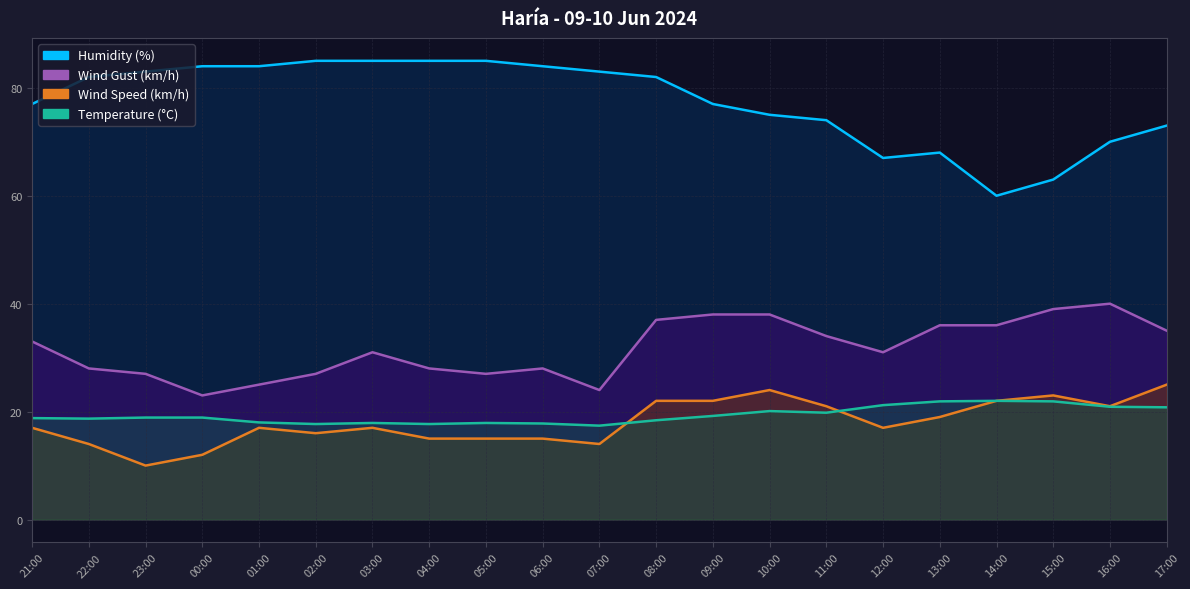

True or false: Wind Gust (km/h) and Temperature (°C) cross at least once.

False